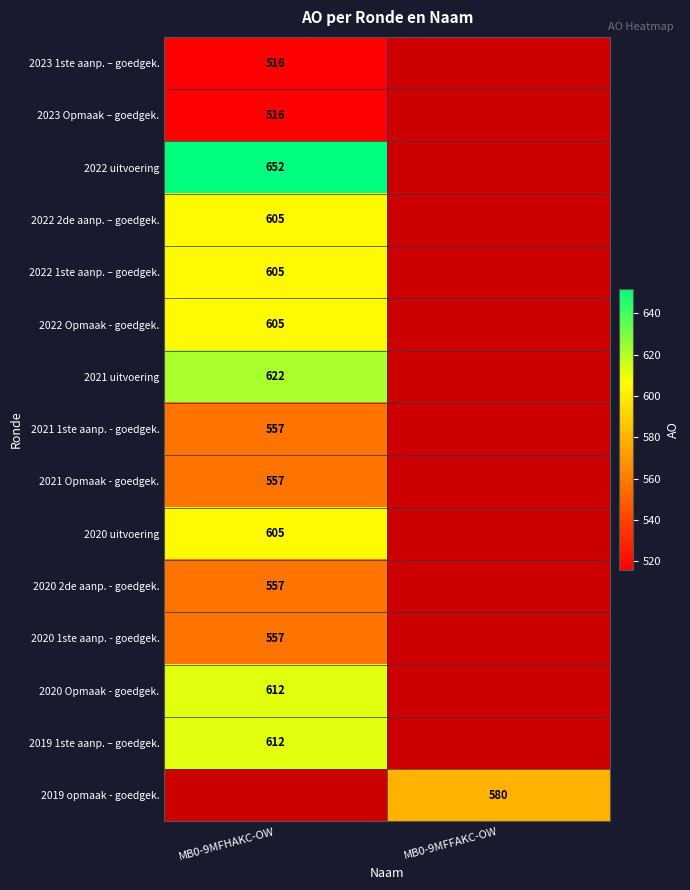

The 2022 1ste aanp. – goedgek. series shows 914 at MB0-9MFHAKC-OW. True or false?

False